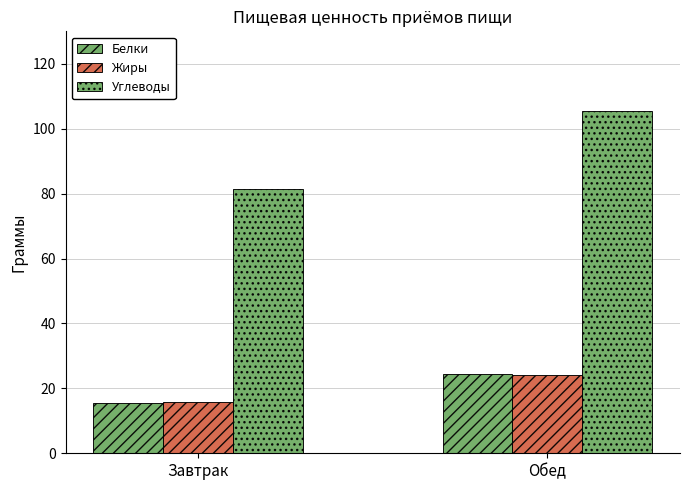

Which series has the largest total across all categories?

Углеводы